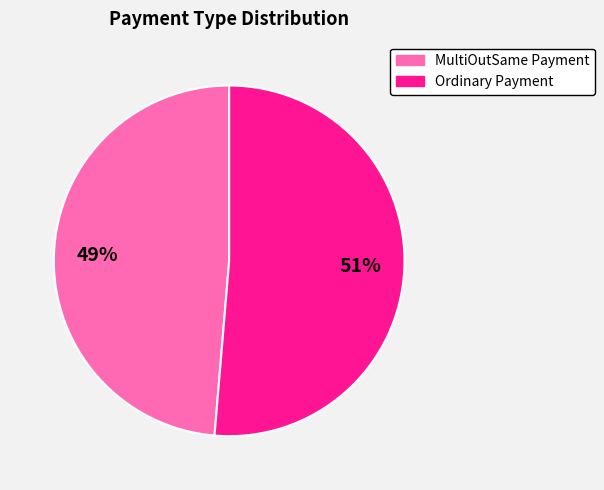

Rank the categories by value from highest to lowest.

Ordinary Payment, MultiOutSame Payment